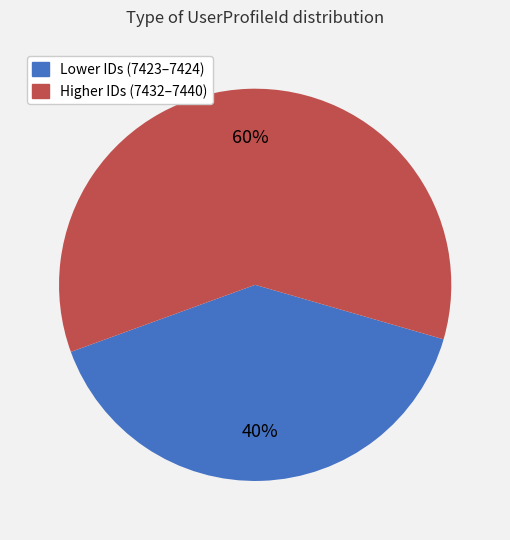

Combined, do Higher IDs (7432–7440) and Lower IDs (7423–7424) account for over 50%?

Yes